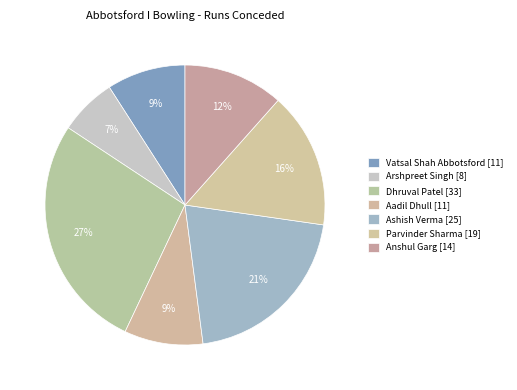

How many segments does this pie chart have?

7